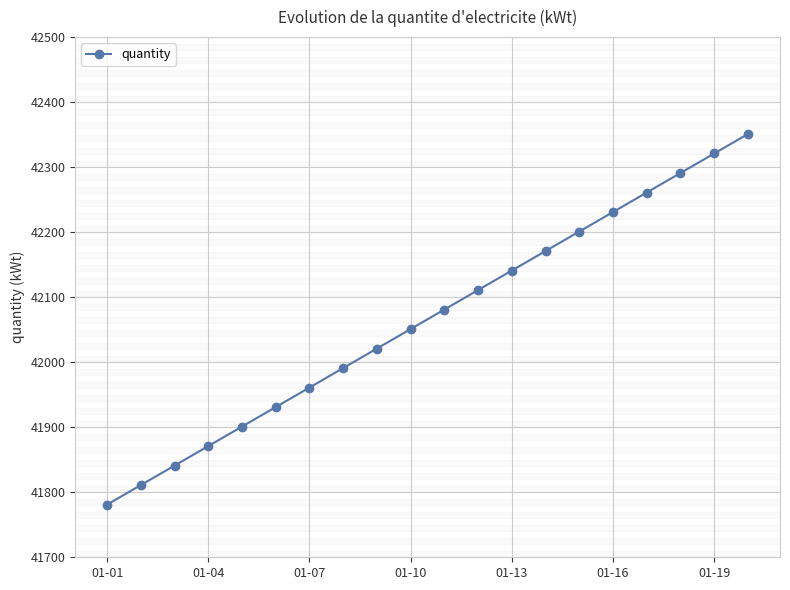

What is the difference between the second highest and second lowest values?

510